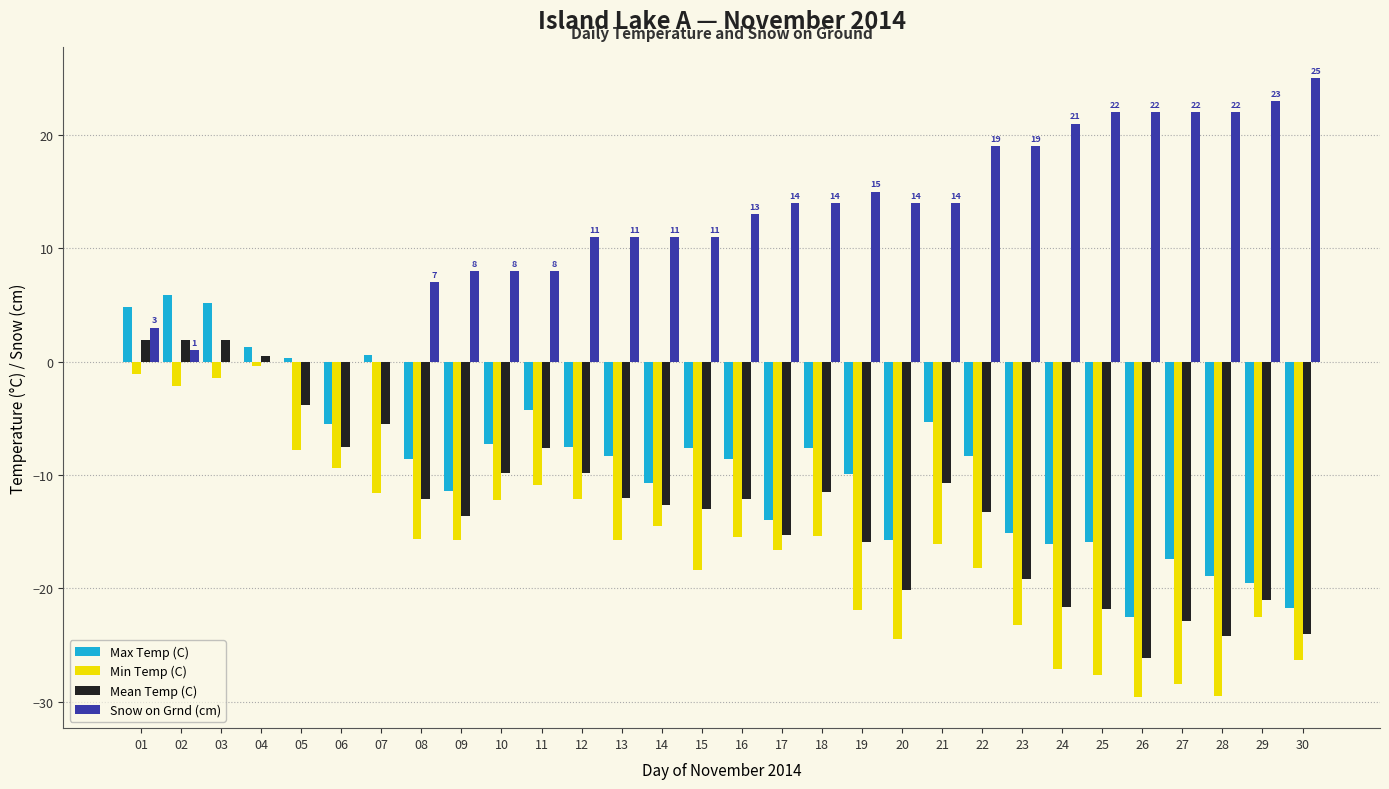

Which label corresponds to the largest value in the chart?

30